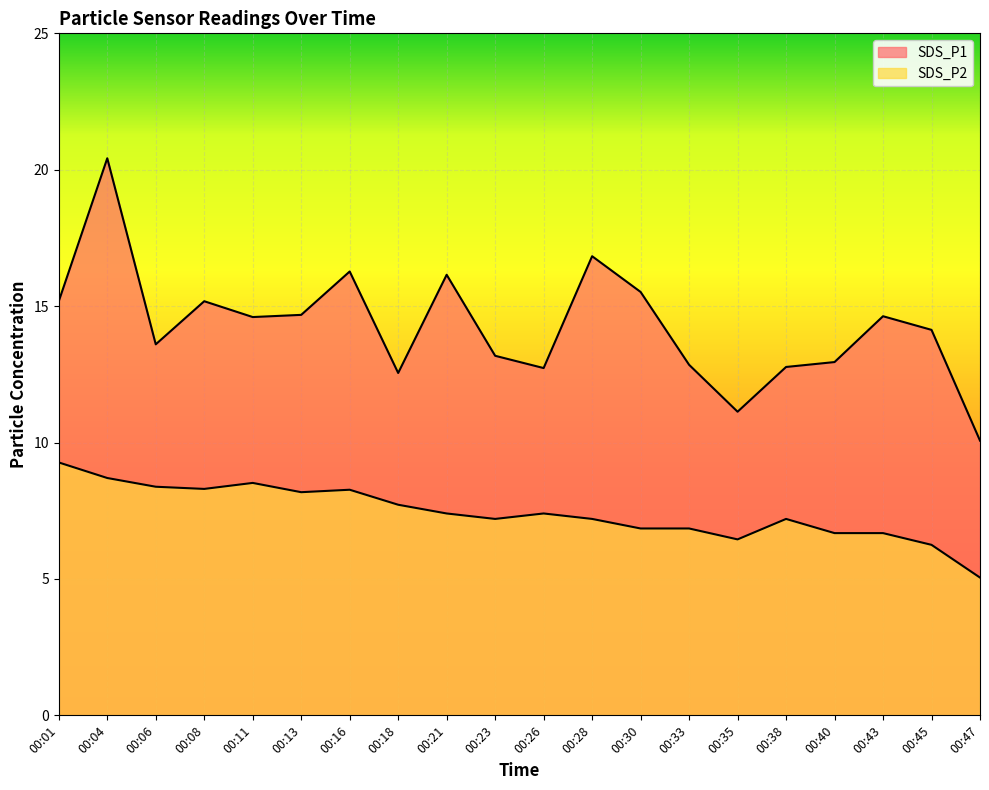

Is the value of SDS_P1 at 00:06 greater than the value of SDS_P2 at 00:11?

Yes